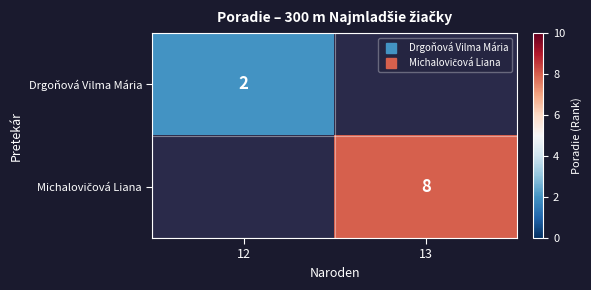

How many positive values does the Michalovičová Liana series have?

1